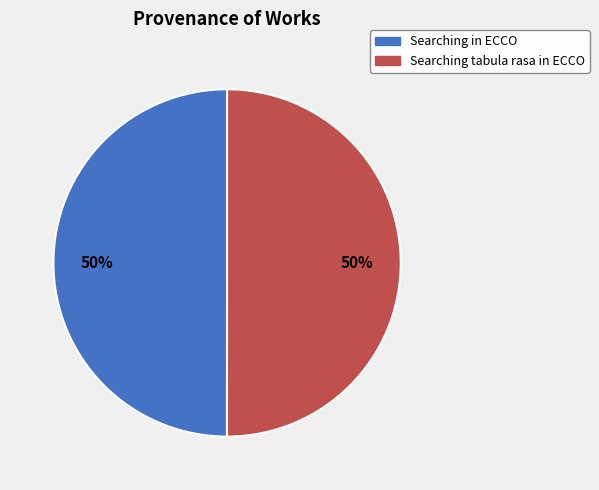

True or false: Searching in ECCO accounts for 50% of the total.

True